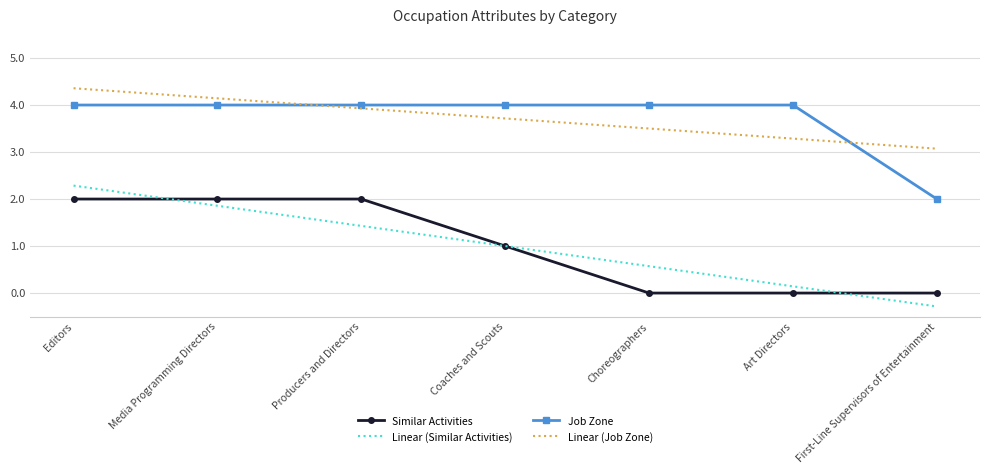

True or false: Similar Activities has more than 2 points higher than both neighbors.

False